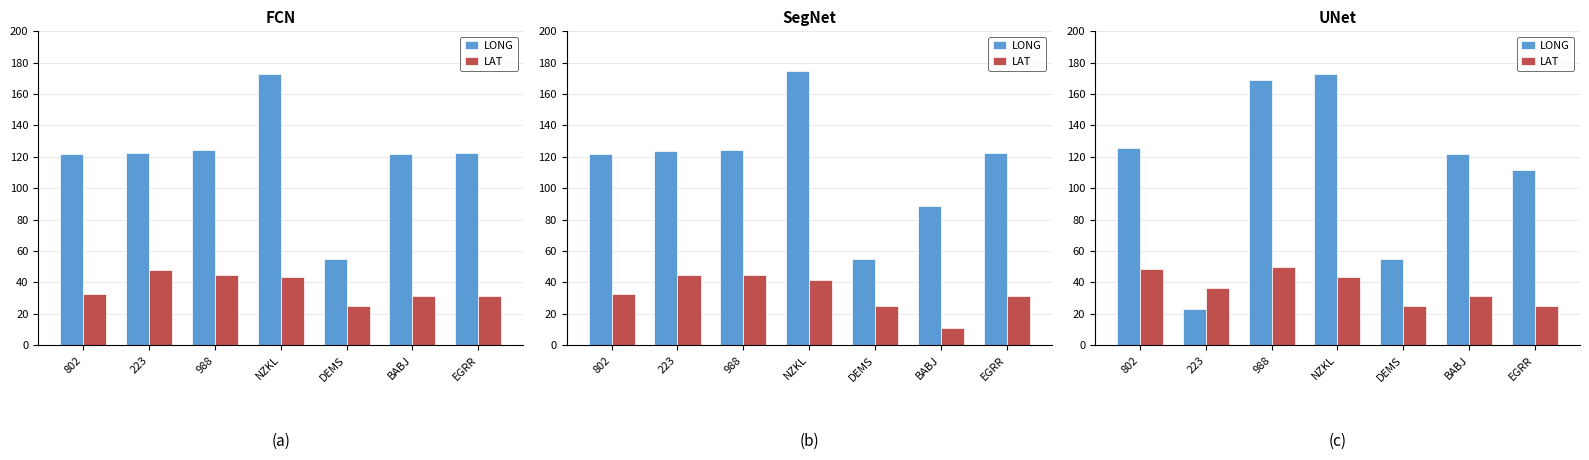

At which label does LONG first exceed 121?

802